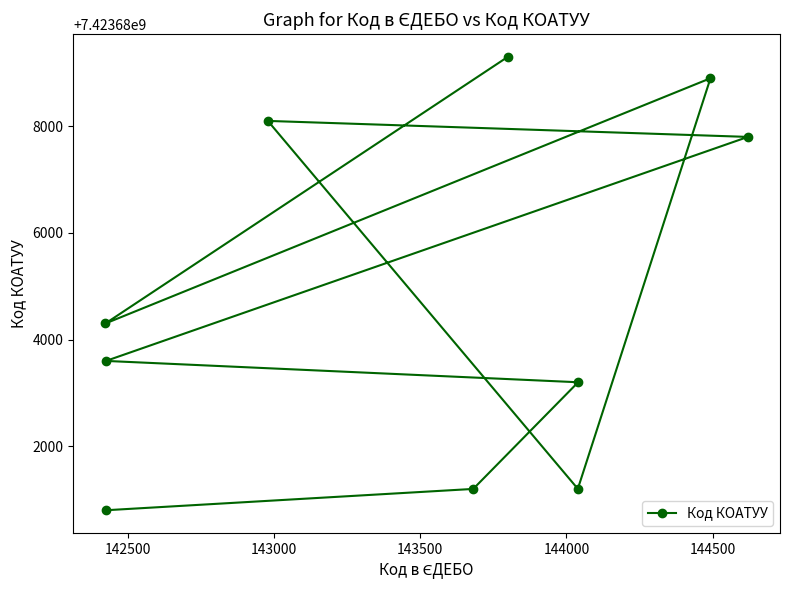

Reading left to right, what are all the values shown in this chart?

7423680801	7423681201	7423683201	7423683601	7423687801	7423688101	7423681203	7423688901	7423684303	7423689301